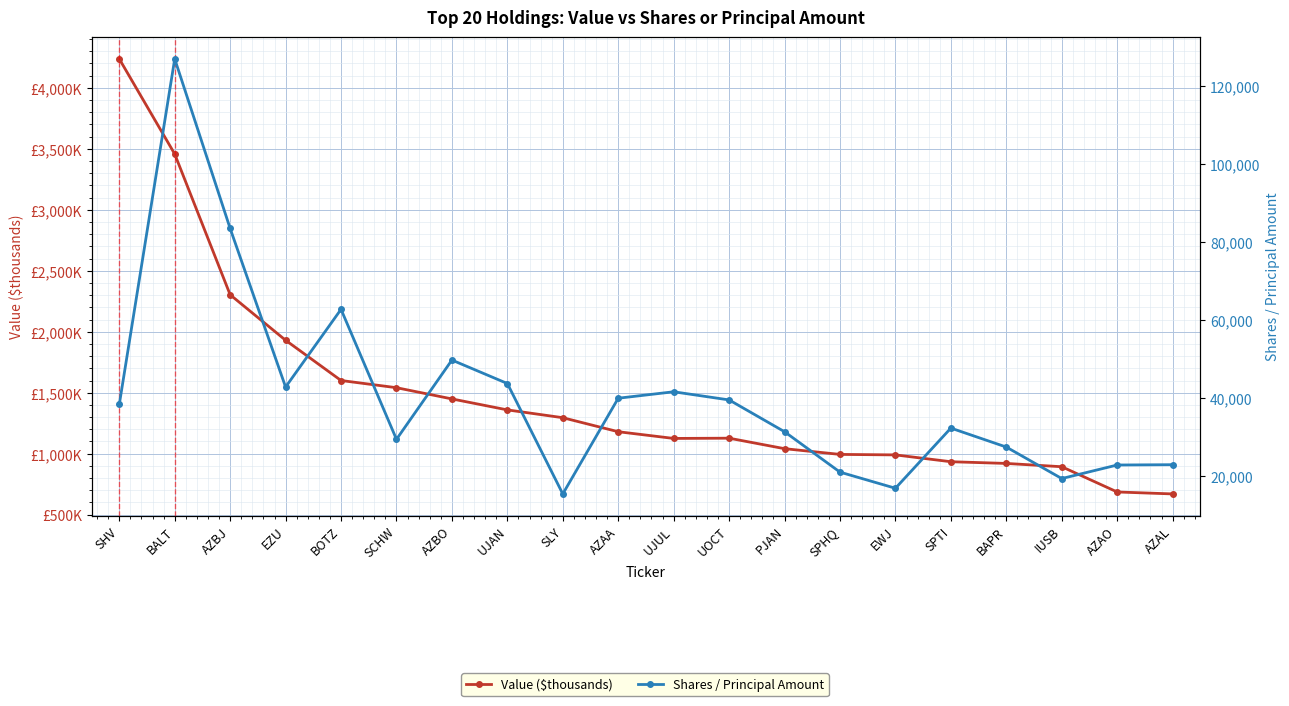

In Shares / Principal Amount, how many points are lower than both neighbors (excluding endpoints)?

5